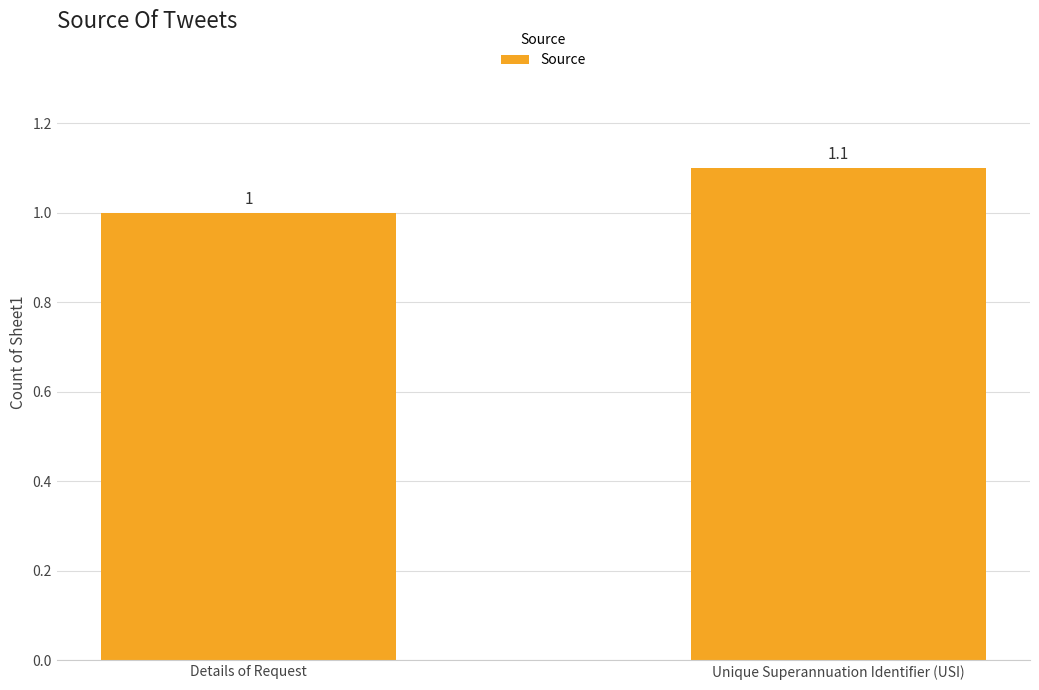

What is the difference between the values at Unique Superannuation Identifier (USI) and Details of Request?

0.1